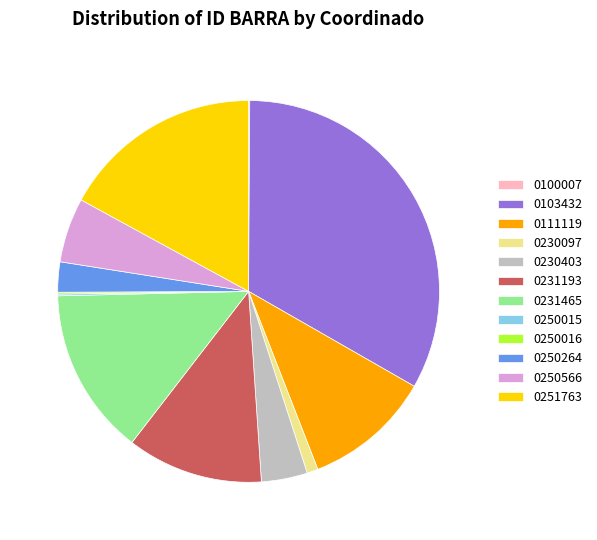

Combined, do 0111119 and 0251763 account for over 50%?

No